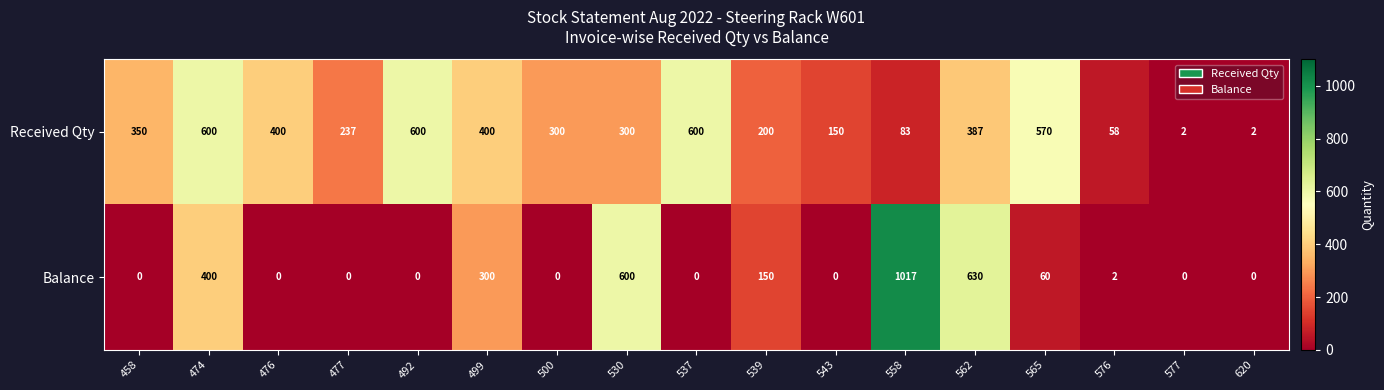

Which series has the largest total across all categories?

Received Qty